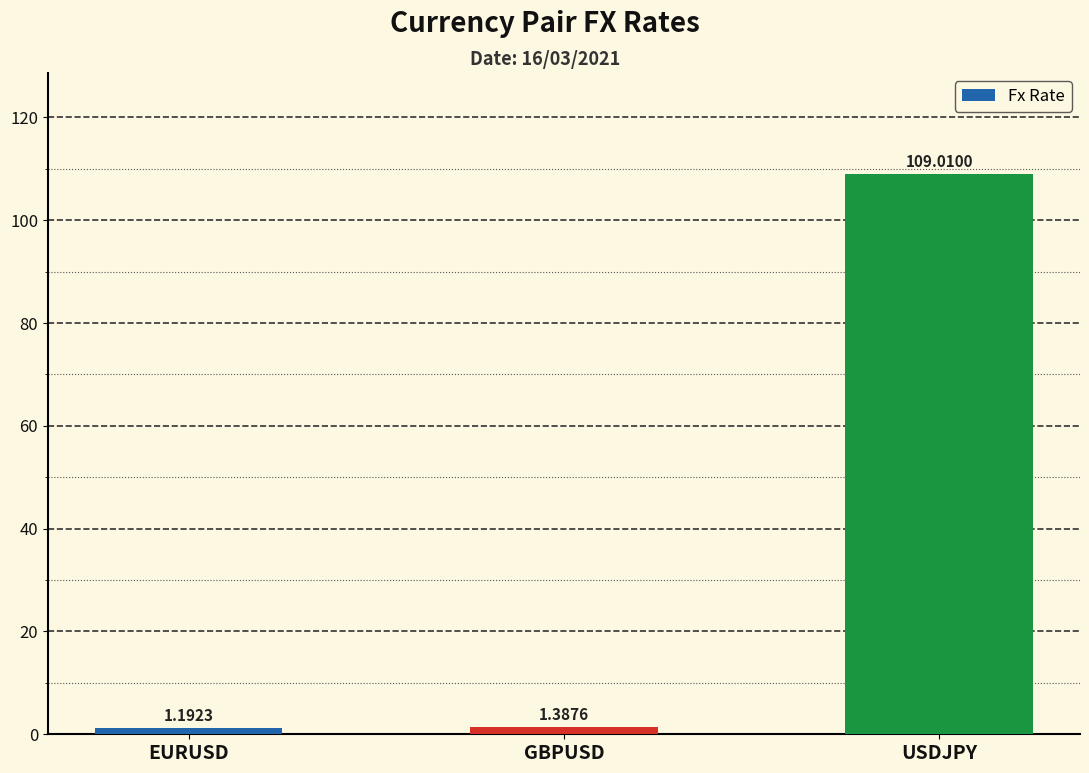

List the labels in order of value, largest first.

USDJPY, GBPUSD, EURUSD